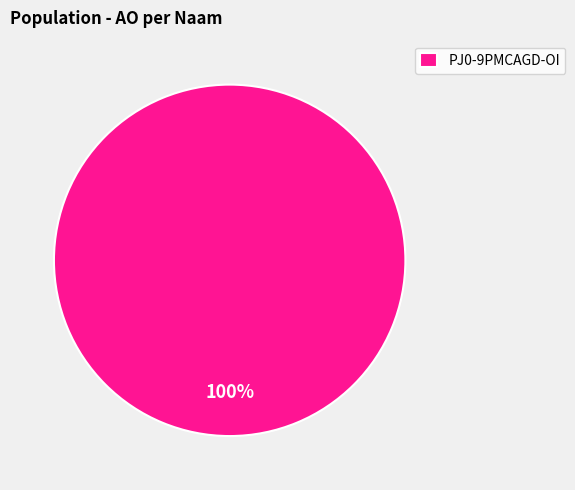

What percentage is the PJ0-9PMCAGD-OI slice, to the nearest percent?

100%